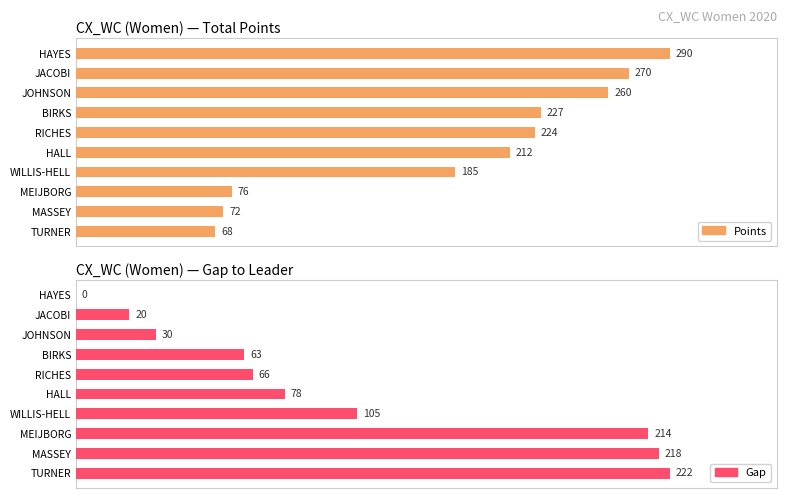

What is the difference between the second highest and minimum values in the Gap series?

218